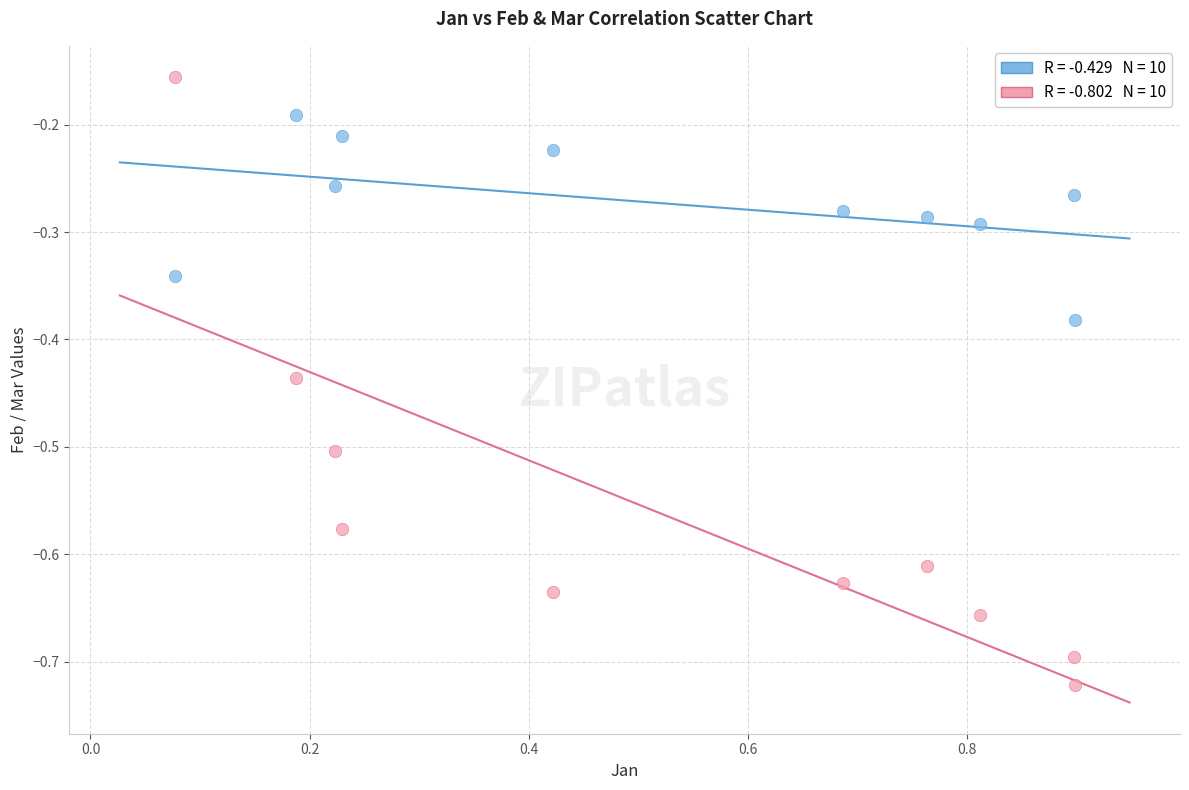

Across all data points, what is the range of X values (max minus min)?

0.8